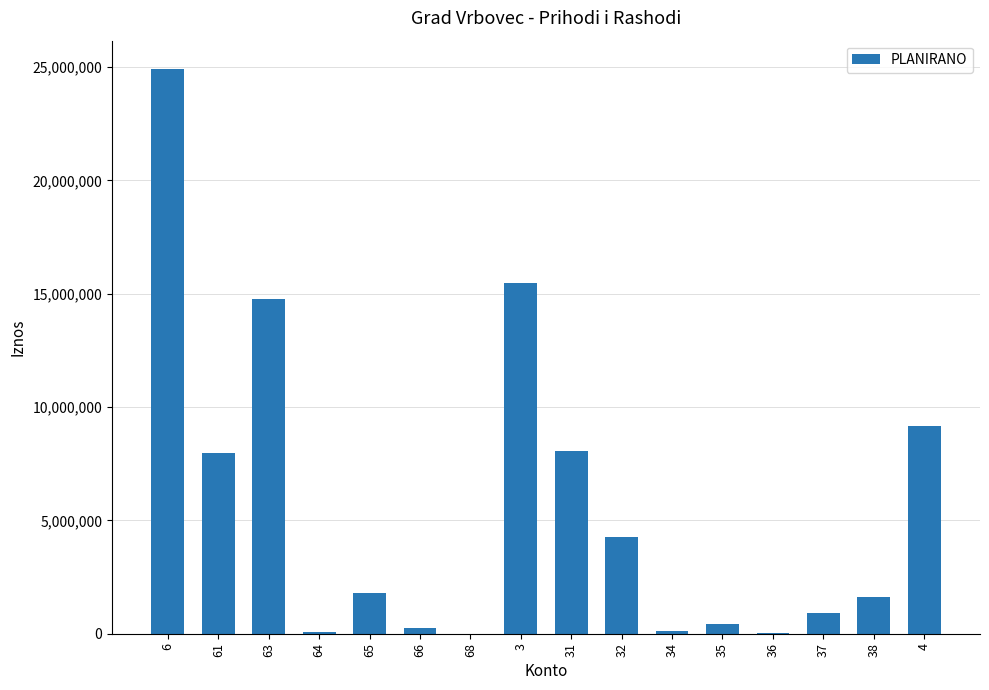

What is the sum of all values?

89949951.1